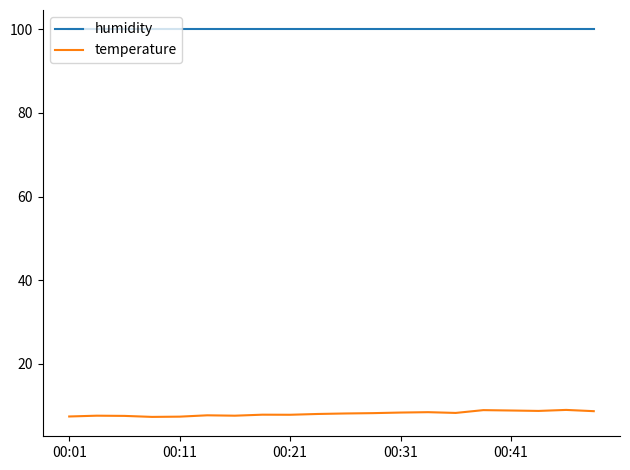

True or false: temperature and humidity cross at least once.

False